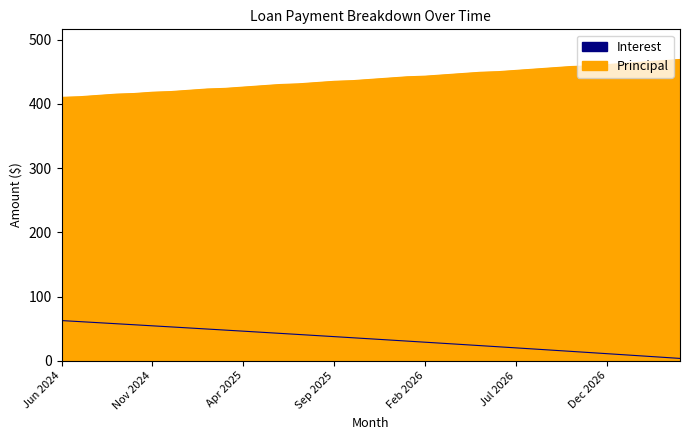

What is the maximum value for Principal?

469.0